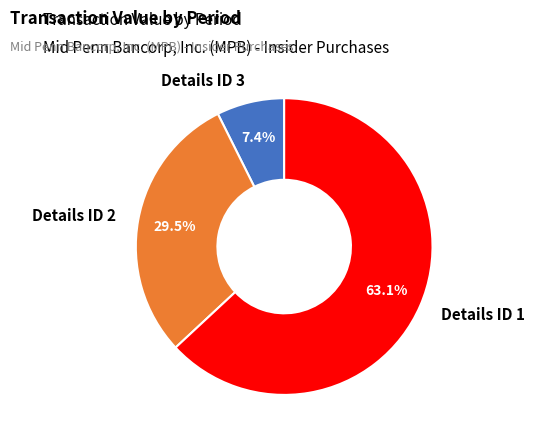

What portion of the pie excludes Details ID 2?

70.5%